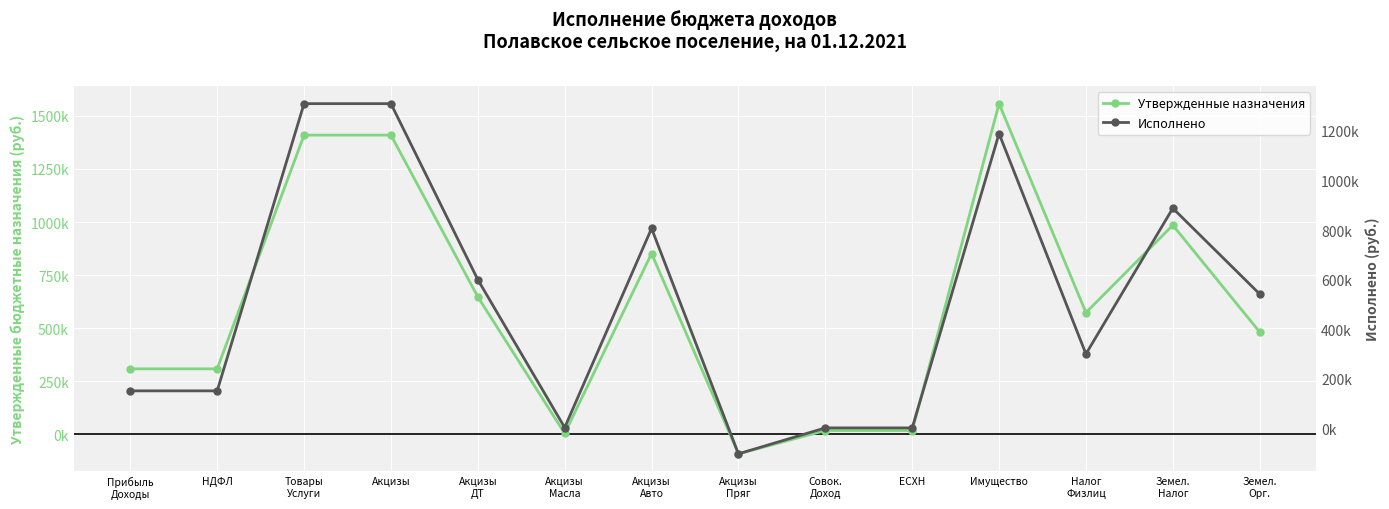

True or false: Исполнено has more than 1 interior local peaks.

True